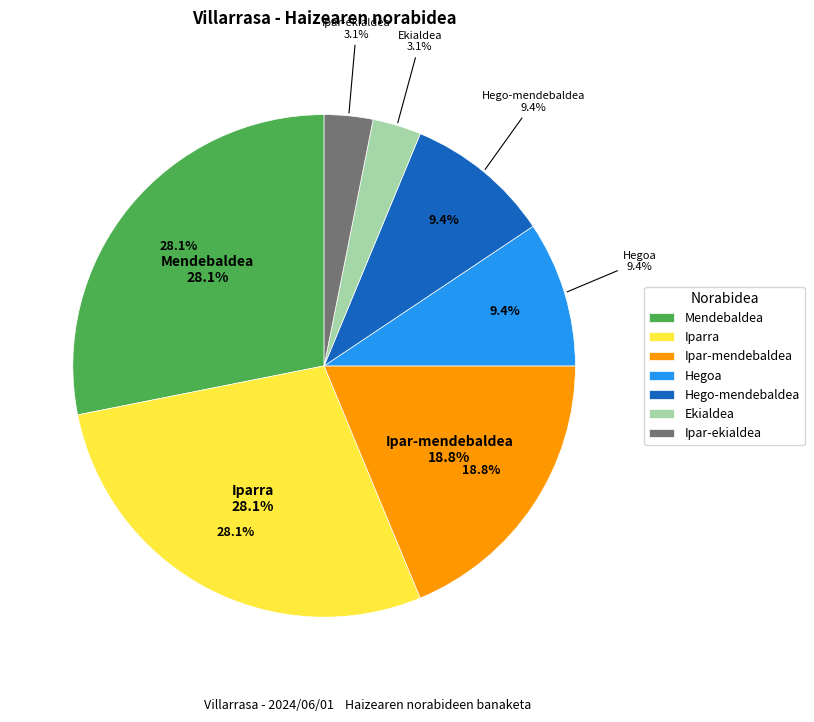

What is the ratio of the value at Hegoa to the value at Hego-mendebaldea?

1.0